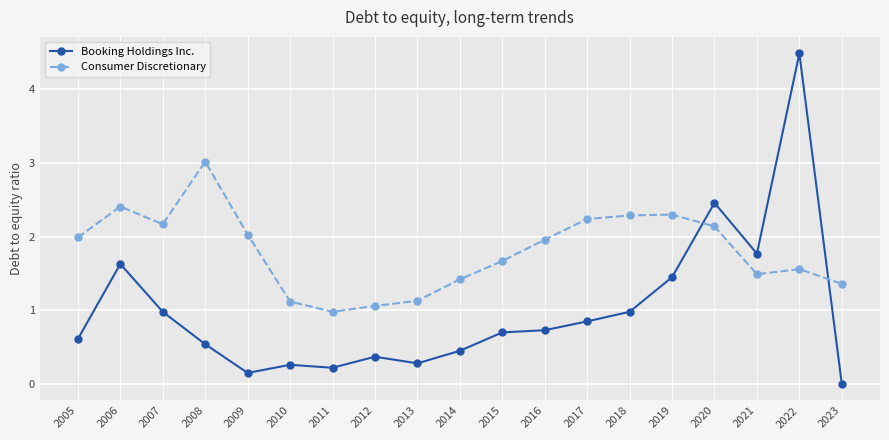

Which category has the highest value in the Consumer Discretionary series?

2008